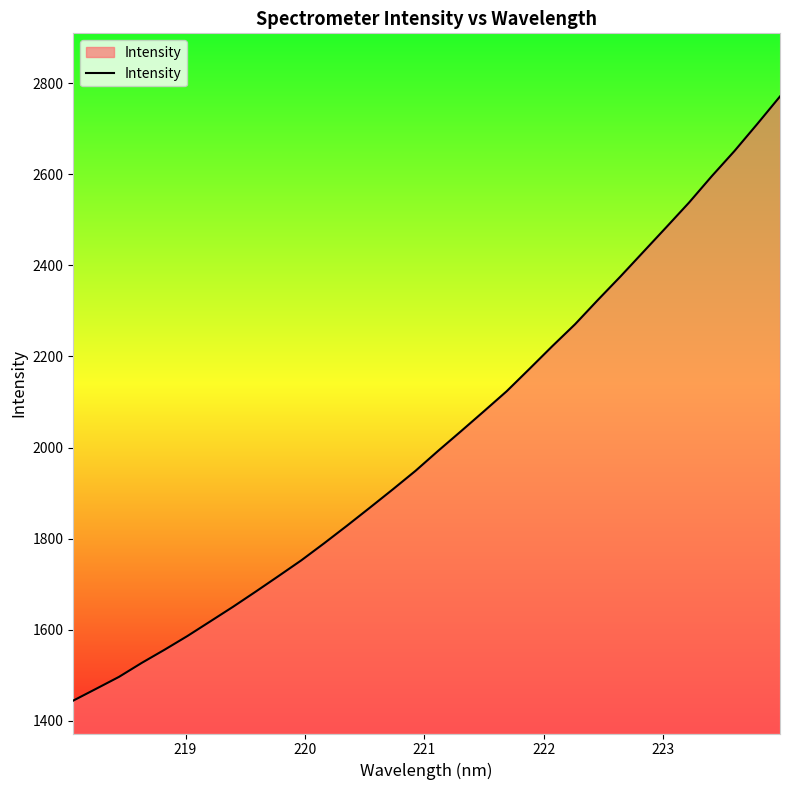

Reading right to left, what are all the values shown in this chart?

2770.5	2710.0	2650.8	2595.3	2537.3	2483.1	2429.4	2375.7	2323.7	2270.5	2222.3	2172.6	2123.5	2079.4	2035.9	1992.9	1948.8	1907.9	1868.0	1828.5	1790.0	1752.6	1718.0	1683.9	1650.4	1618.2	1586.2	1556.2	1527.3	1496.5	1470.4	1444.5